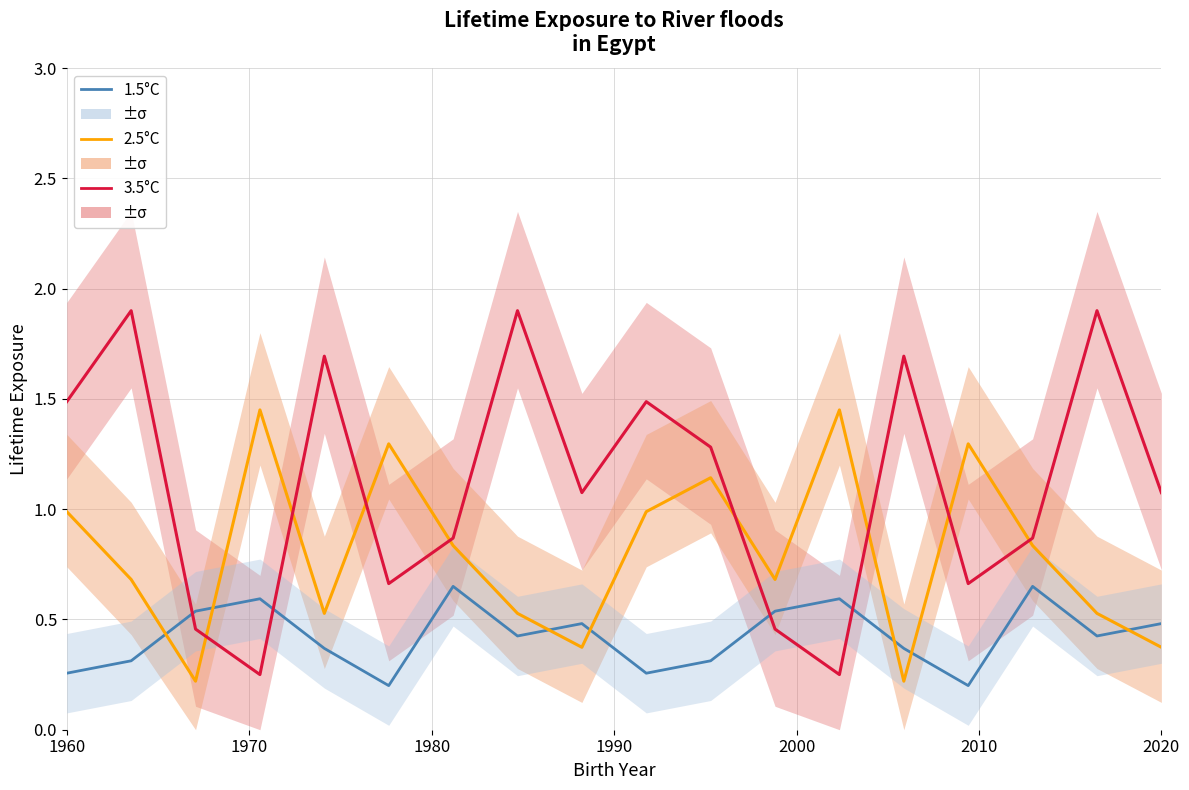

At which label does 3.5°C first exceed 1?

1960